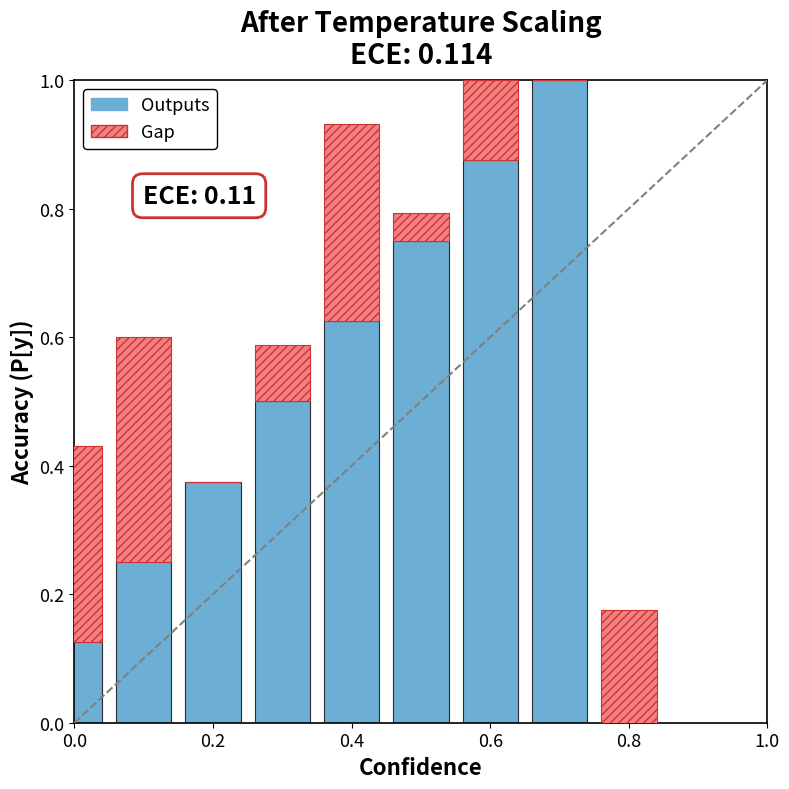

What is the maximum value for Outputs?

1.0